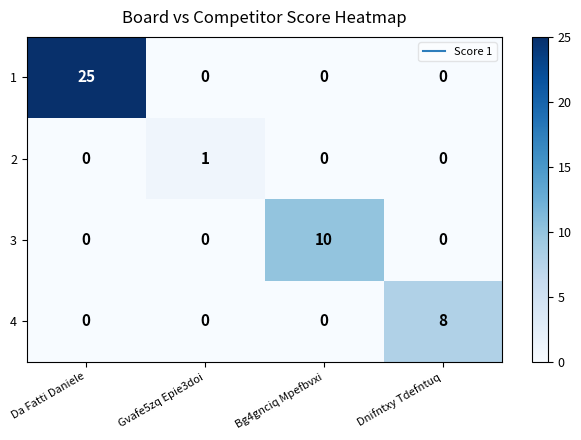

At which category is the sum across all series the highest?

Da Fatti Daniele